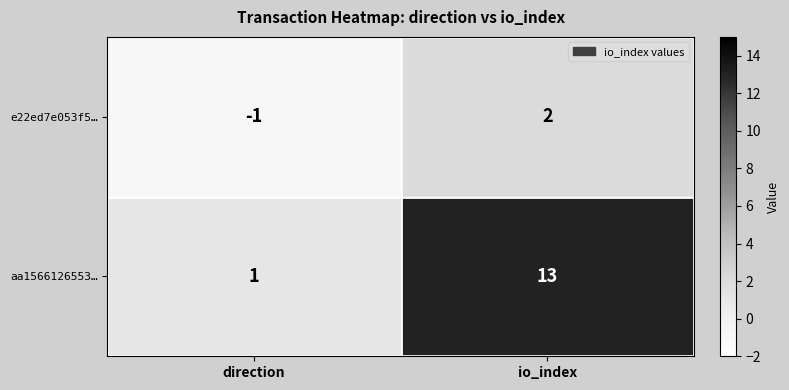

Reading right to left, list all the values displayed in this chart.

e22ed7e053f5…: 2	-1
aa1566126553…: 13	1